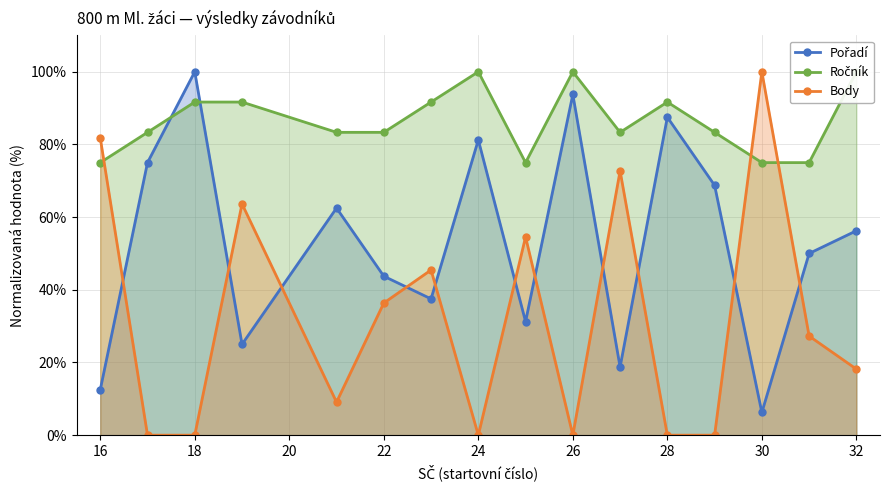

What are all the series names shown in the legend?

Pořadí, Ročník, Body